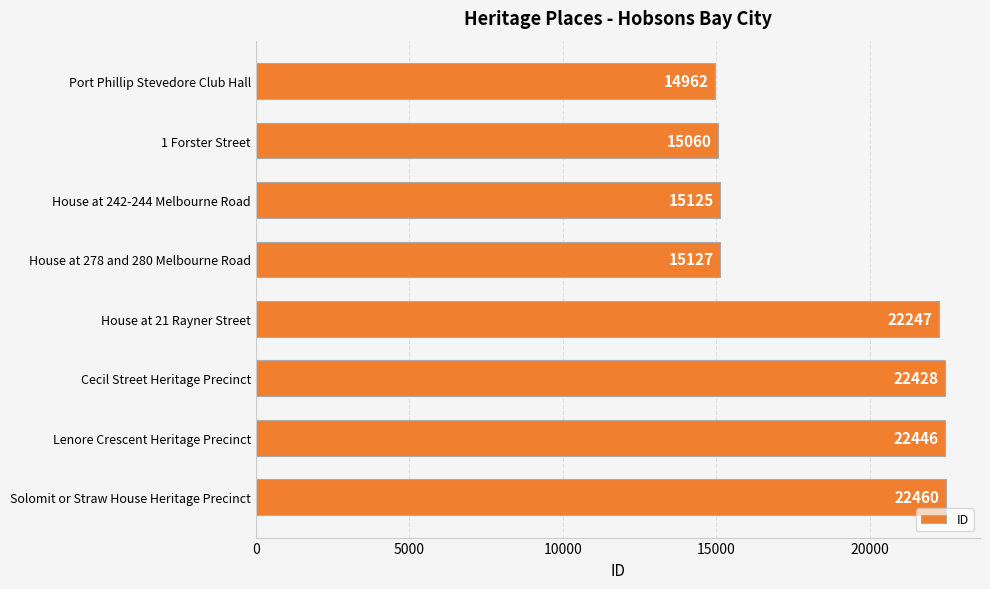

List the labels in order of value, smallest first.

Port Phillip Stevedore Club Hall, 1 Forster Street, House at 242-244 Melbourne Road, House at 278 and 280 Melbourne Road, House at 21 Rayner Street, Cecil Street Heritage Precinct, Lenore Crescent Heritage Precinct, Solomit or Straw House Heritage Precinct